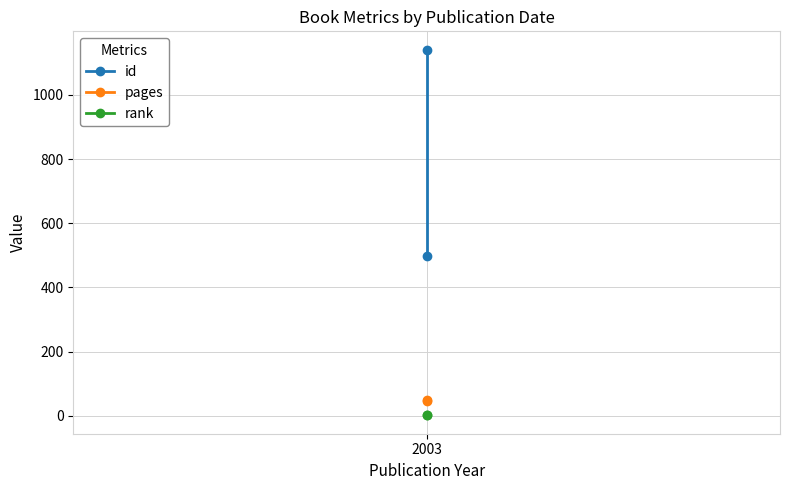

What is the value of the id point at the 2nd from the left?

1141